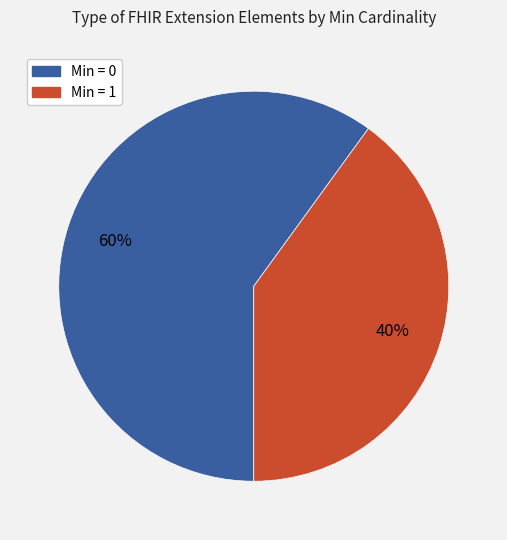

Is there any slice that represents more than half of the pie?

Yes